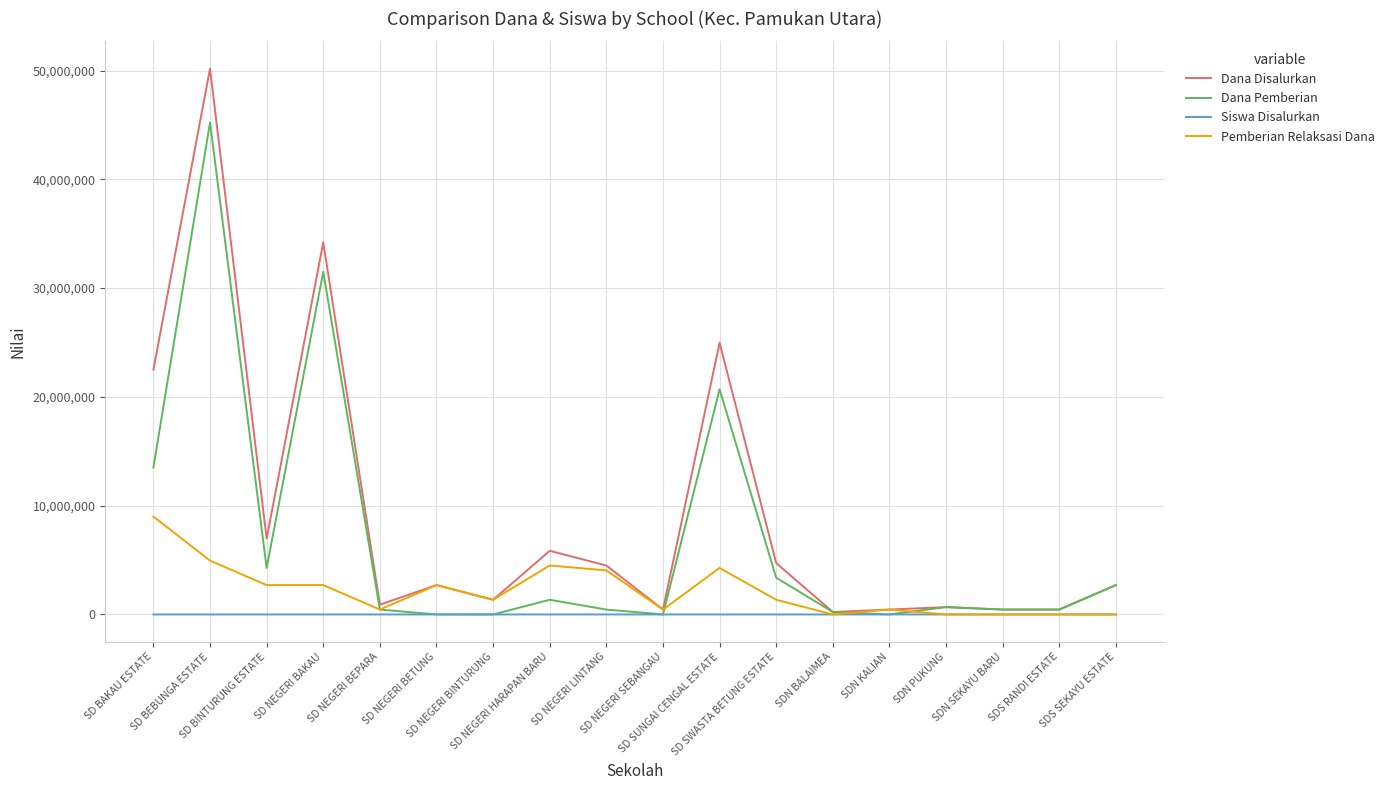

Between SD BINTURUNG ESTATE and SD NEGERI BEPARA, which series saw the biggest shift?

Dana Disalurkan